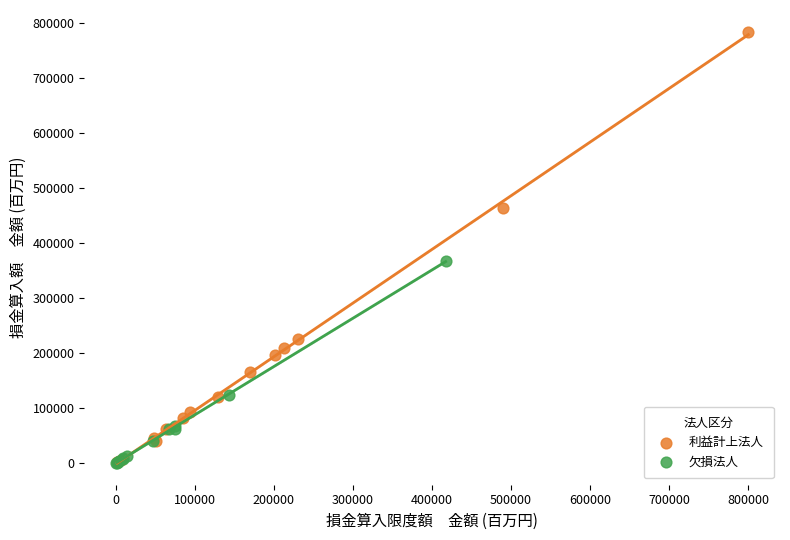

Which series has the largest Y range (max minus min)?

利益計上法人